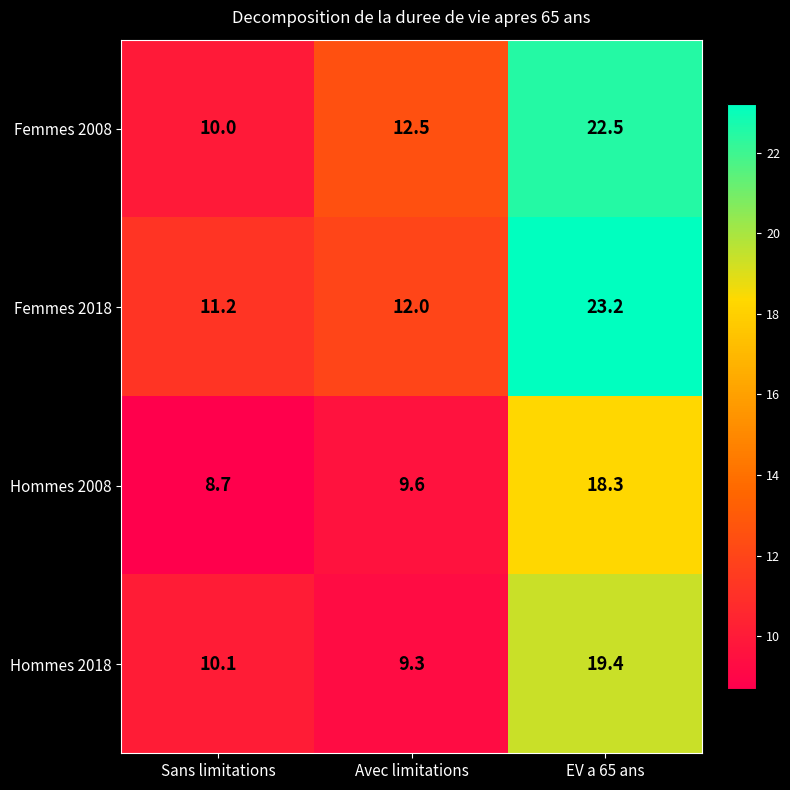

How many distinct data groups are displayed?

4